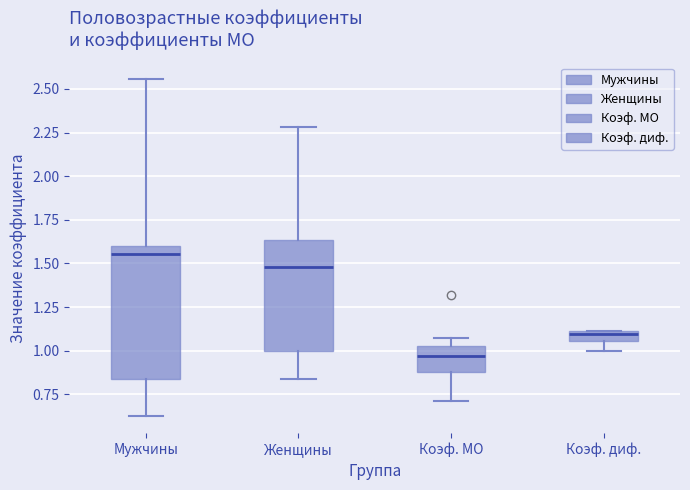

Where is the upper edge of the box for Коэф. МО on the y-axis? The values are not printed on the chart, so give them approximately, as read against the axis.

1.05